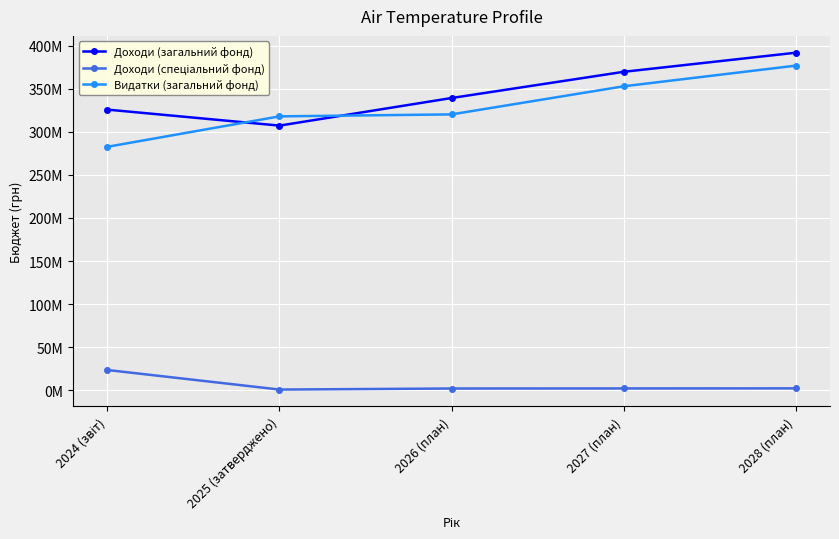

Does the chart have visible grid lines?

Yes